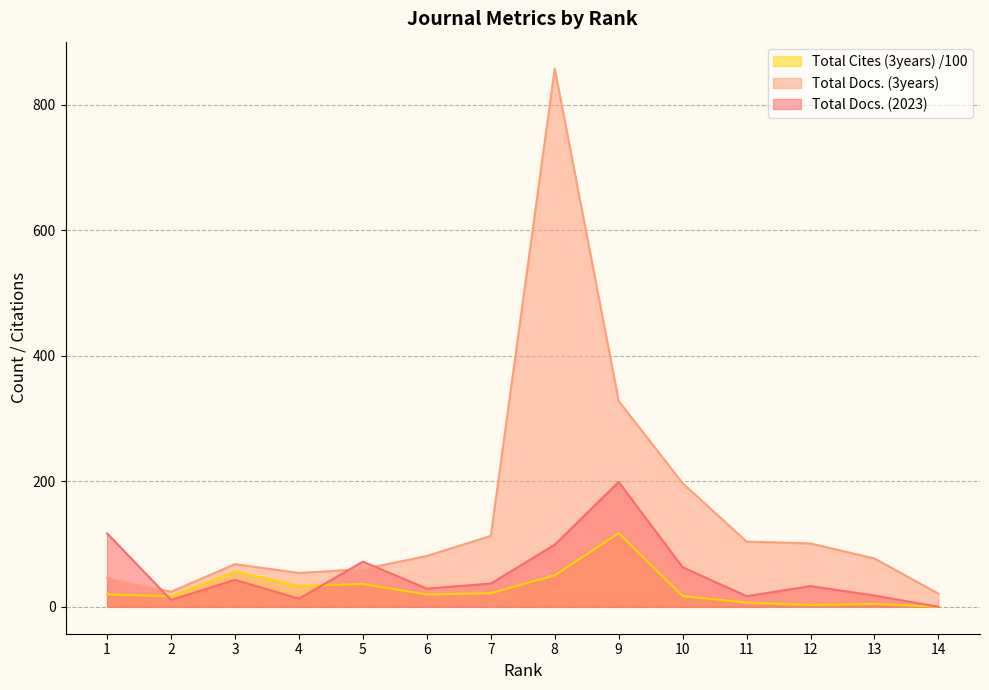

Where is Total Docs. (3years) nearest to the value 439?

9